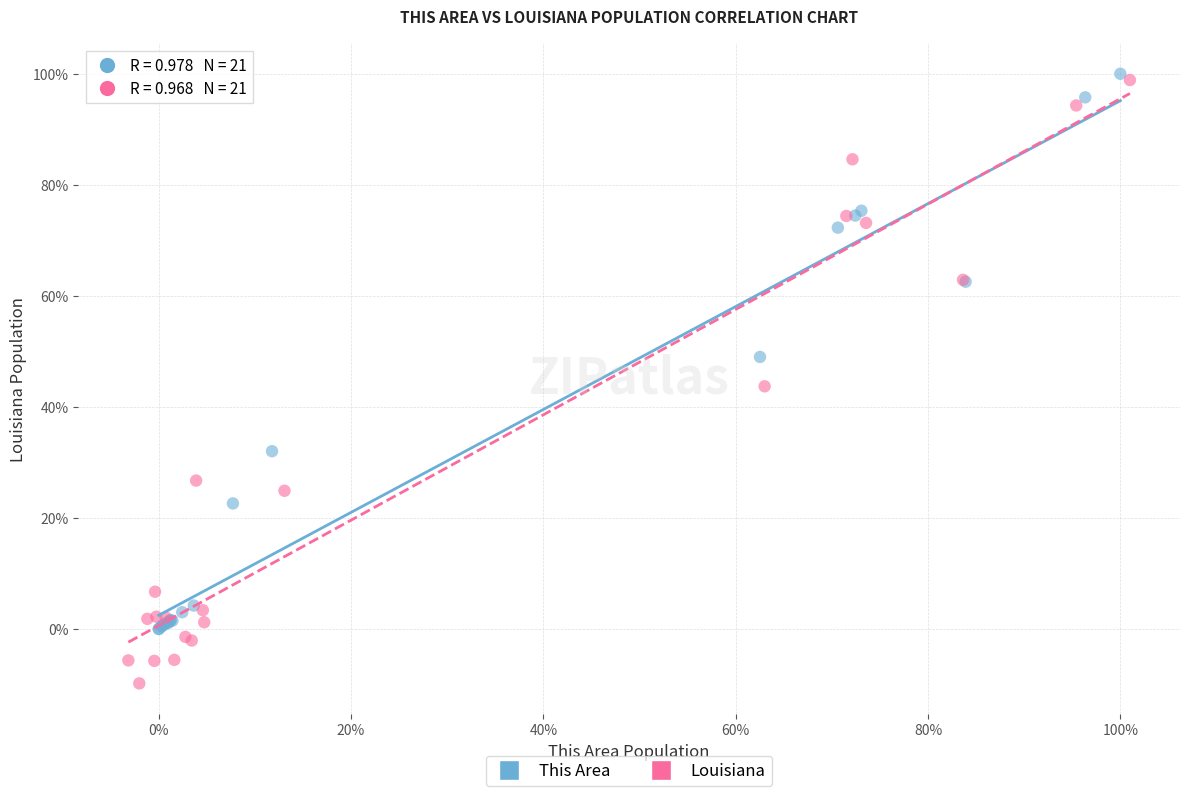

What are all the series names shown in the legend?

This Area, Louisiana